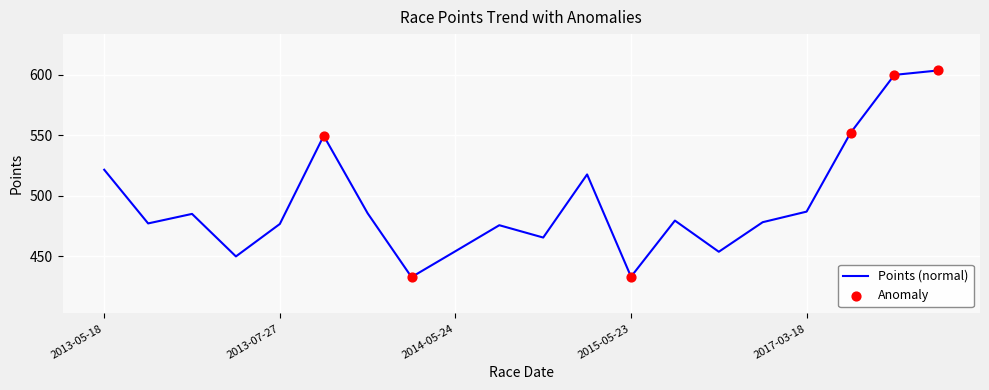

What is the minimum value shown in the chart?

432.9